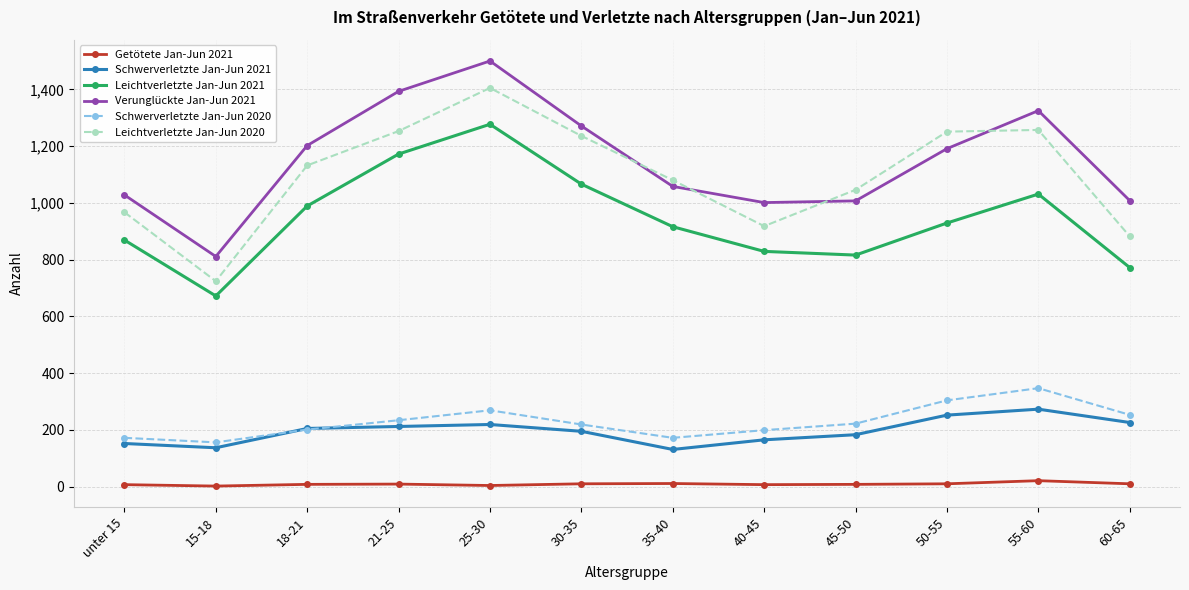

Which series has the largest total across all categories?

Verunglückte Jan-Jun 2021